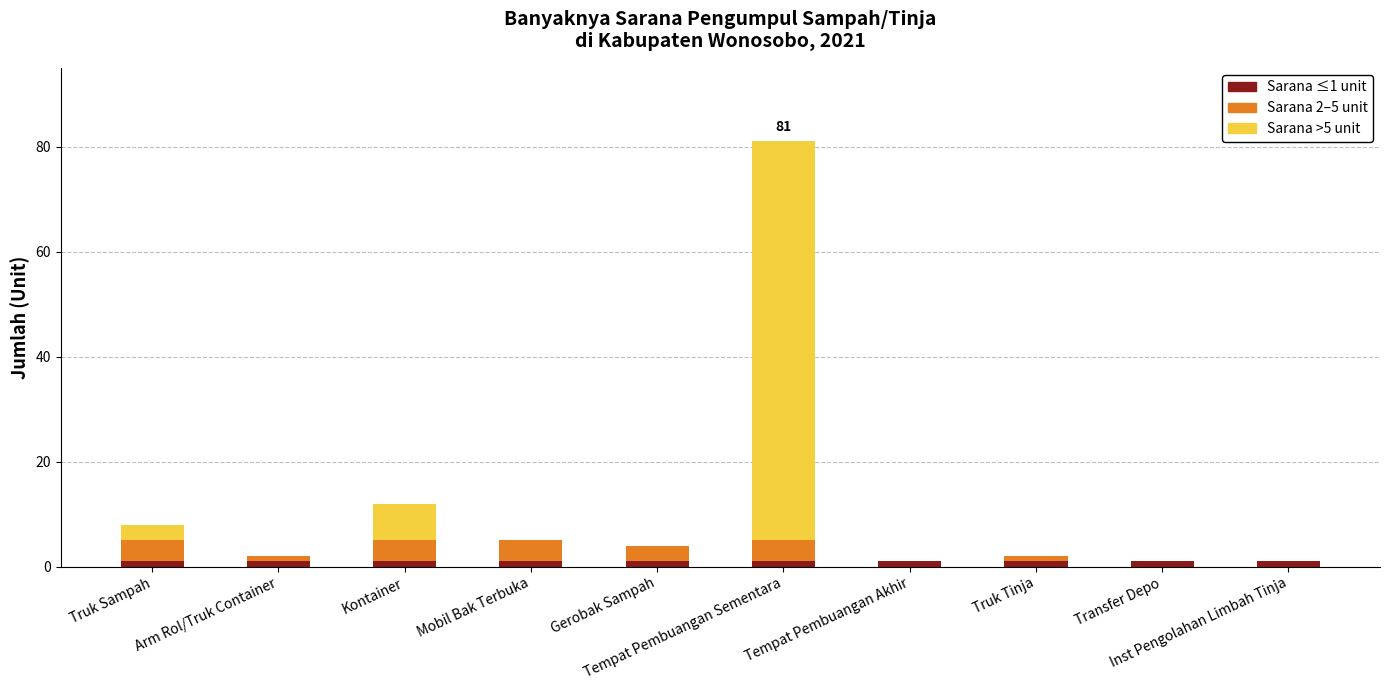

Is it true that Jumlah (2021) - Dasar equals 0 at Gerobak Sampah?

False